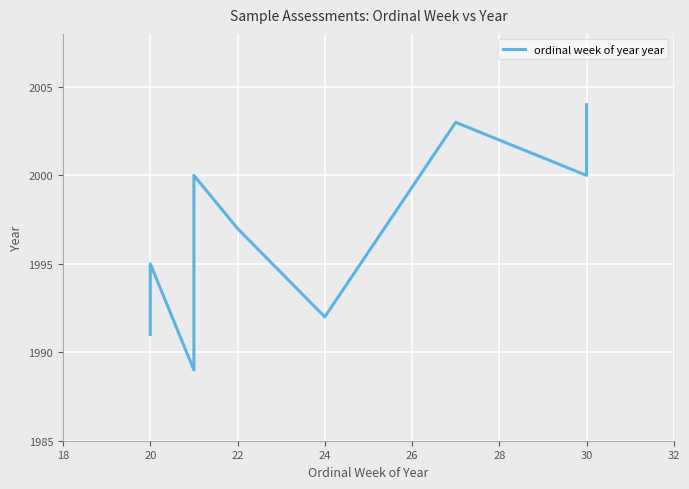

How many interior local valleys (lower than both neighbors) does the data have?

3